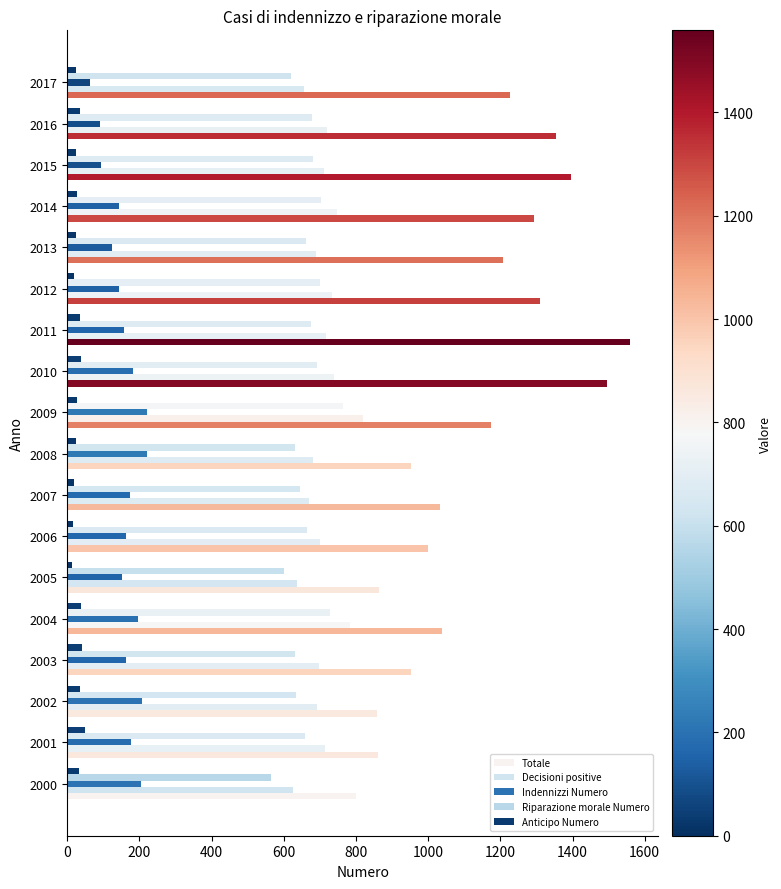

What is the average value of the Decisioni positive series?

707